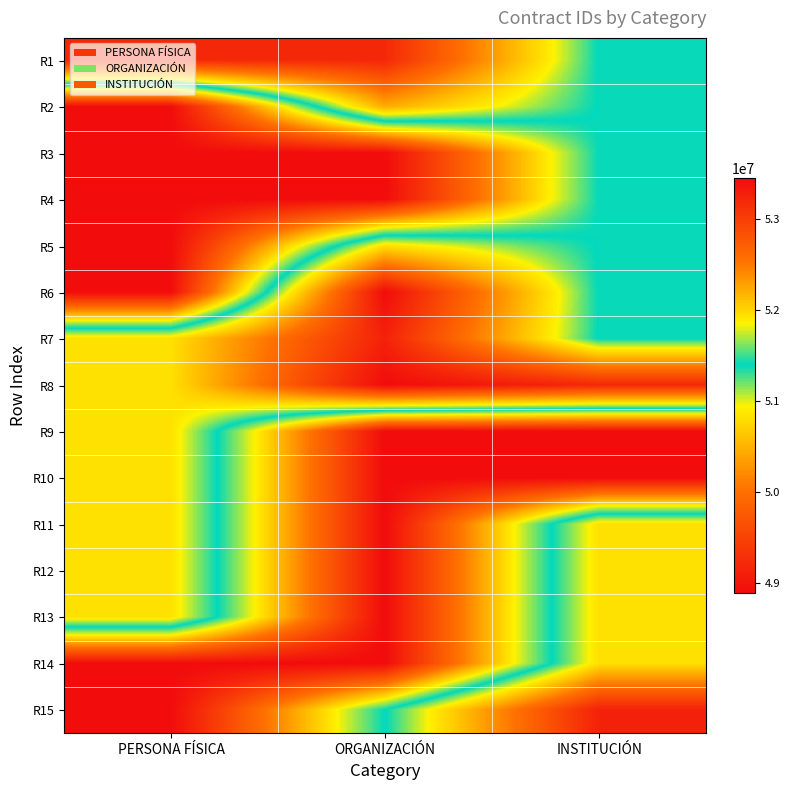

Rank the series at ORGANIZACIÓN from highest to lowest value.

R13, R12, R11, R10, R9, R3, R4, R14, R15, R5, R2, R1, R7, R8, R6